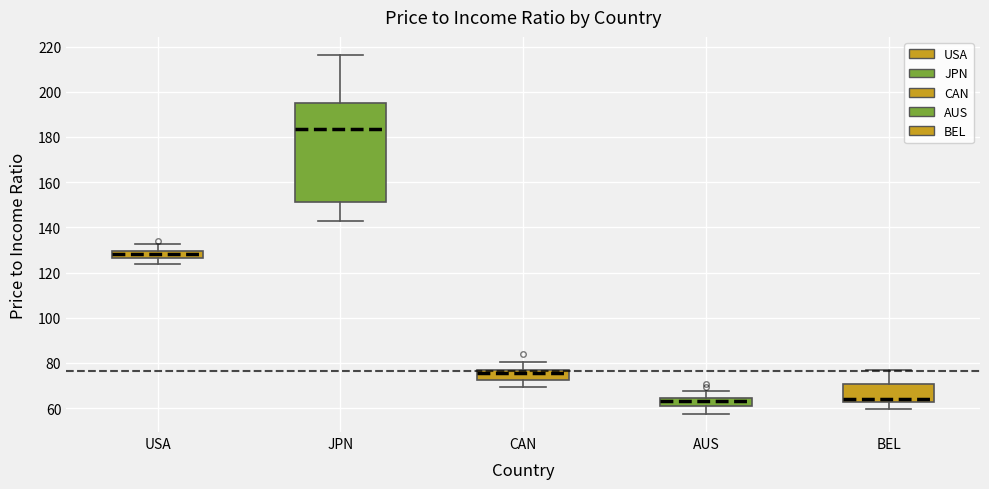

Where does the median line of the box for CAN sit on the y-axis? The values are not printed on the chart, so give them approximately, as read against the axis.

76